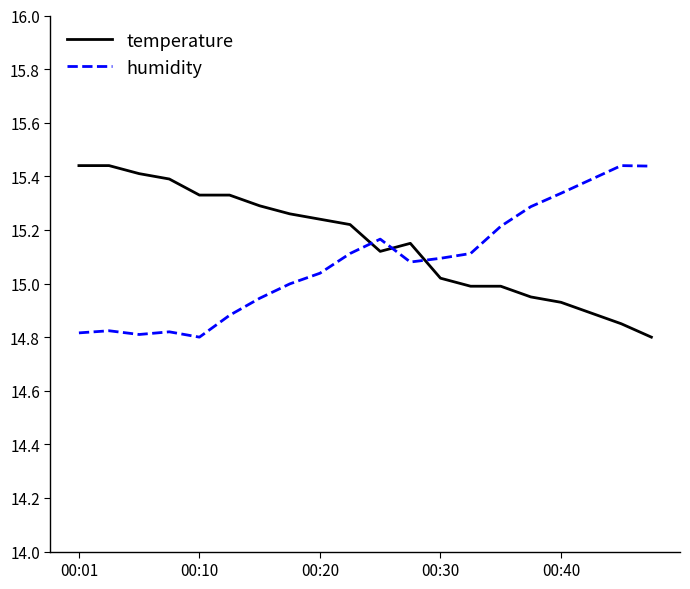

List the series in order of their overall mean, lowest first.

humidity, temperature